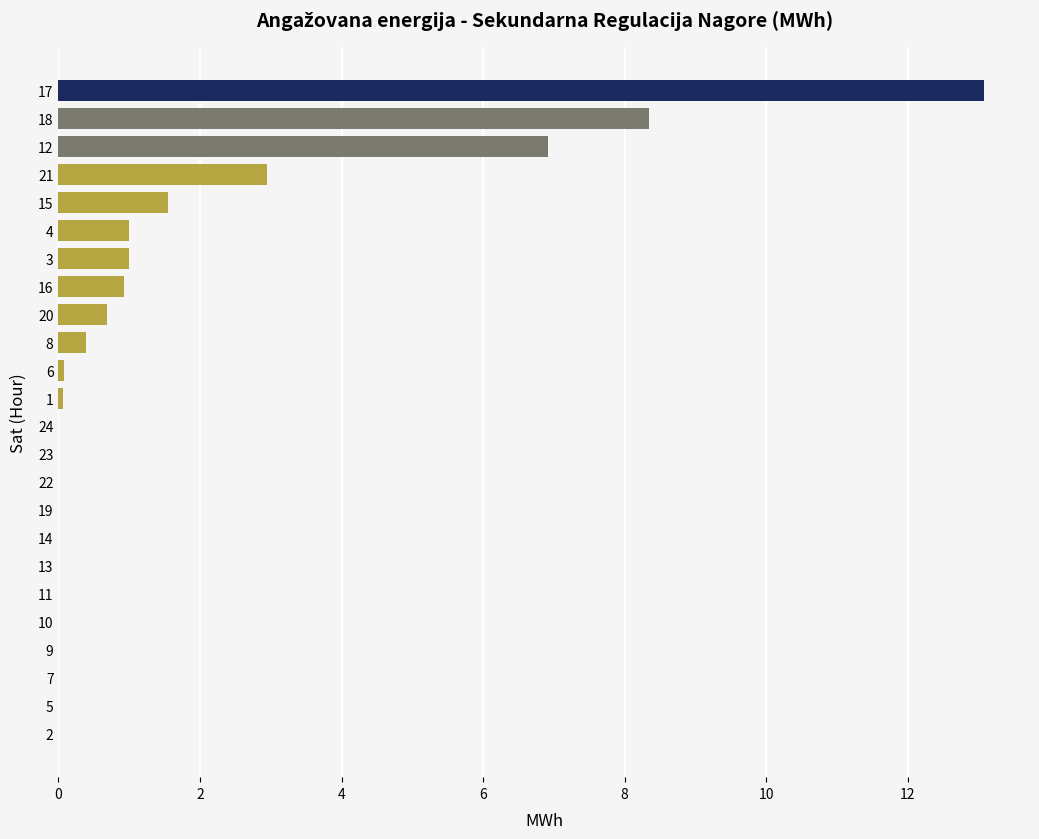

Is it true that the value at 10 is 0.0?

True